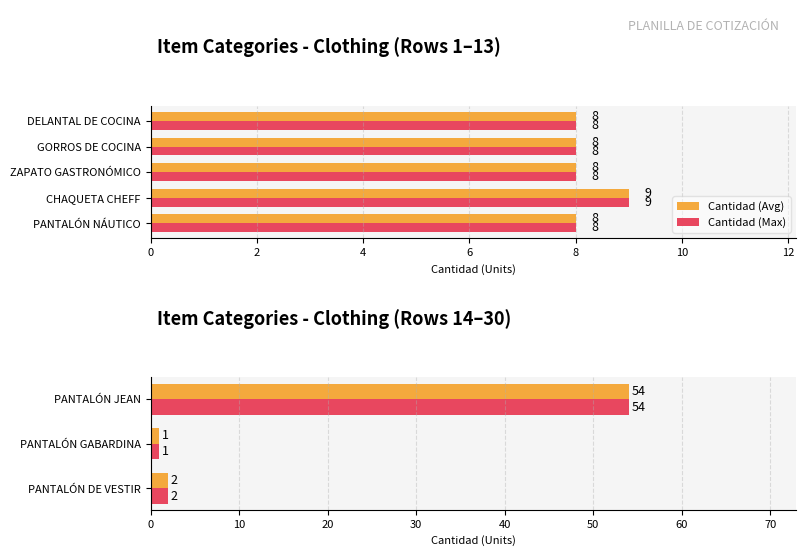

How many groups of bars are there?

3